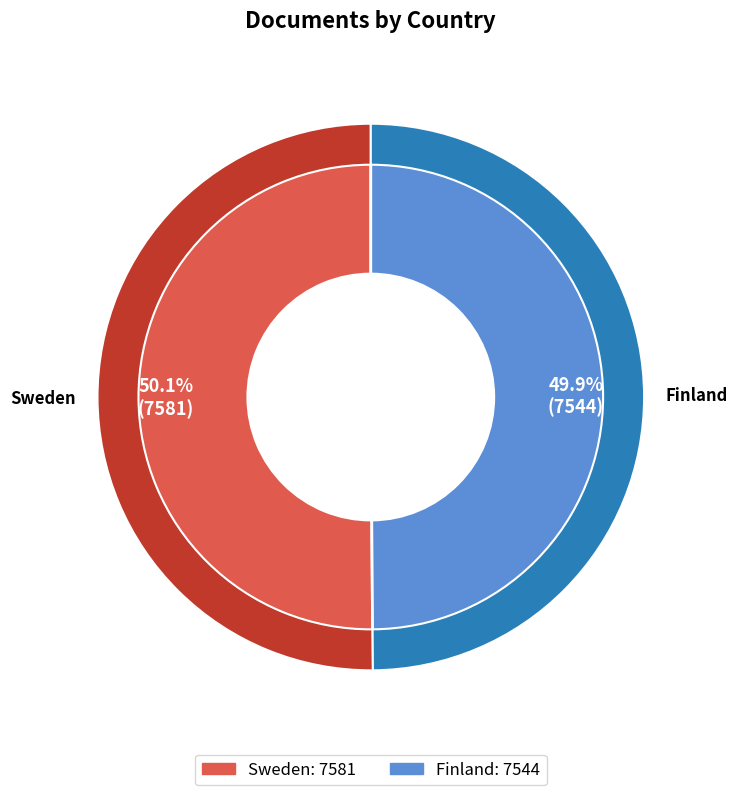

How many slices are in this pie chart?

2